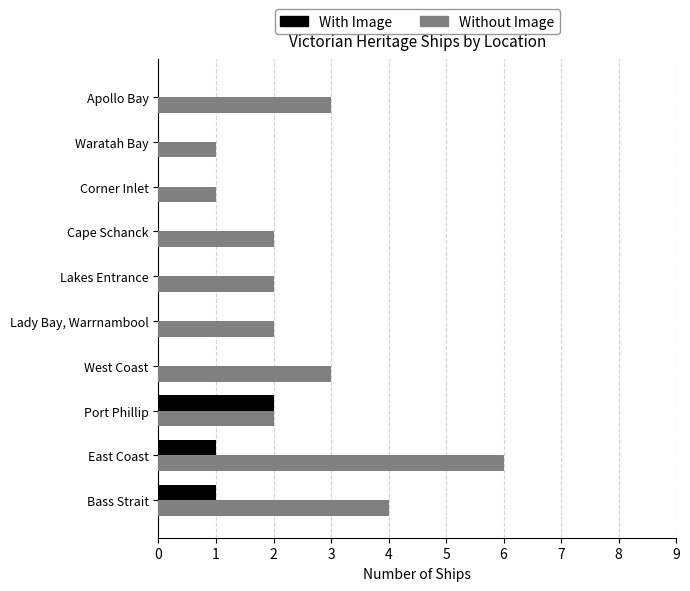

The With Image series shows 1 at Bass Strait. True or false?

True